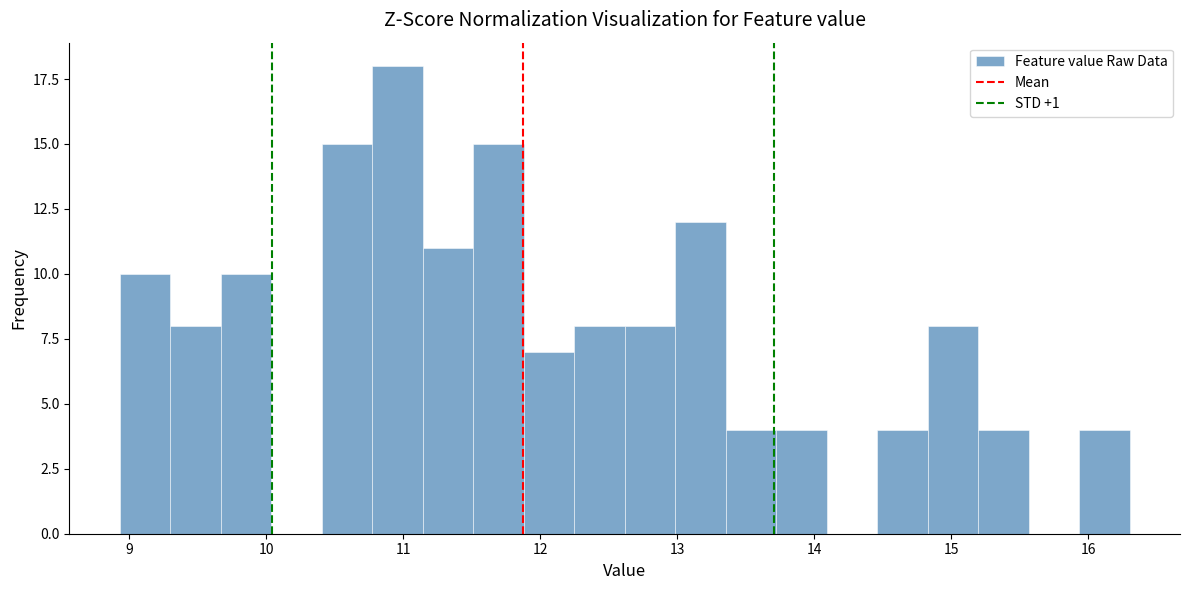

Around what value on the x-axis is the tallest bar? Give the approximate position of its centre, as read against the axis.

11.0